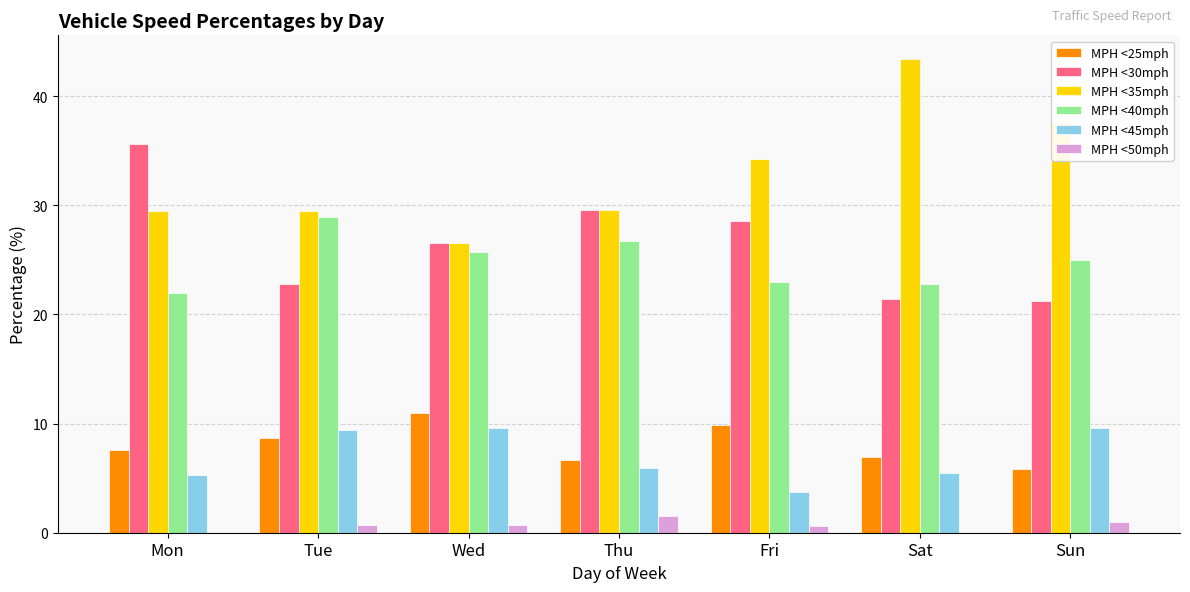

What is the approximate value of MPH <30mph at Sat?

21.4